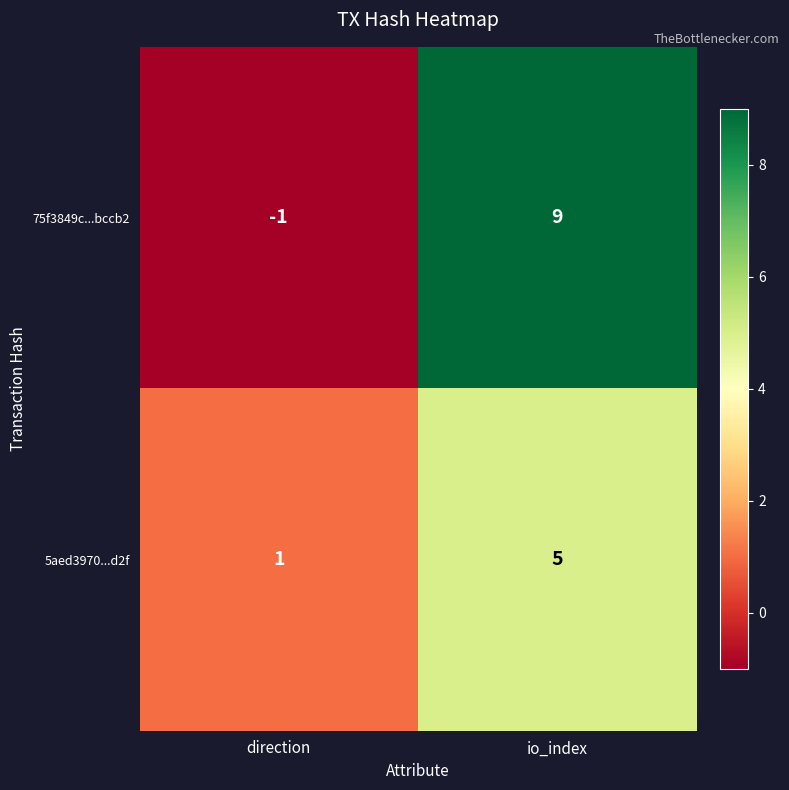

How many series are shown in this chart?

2